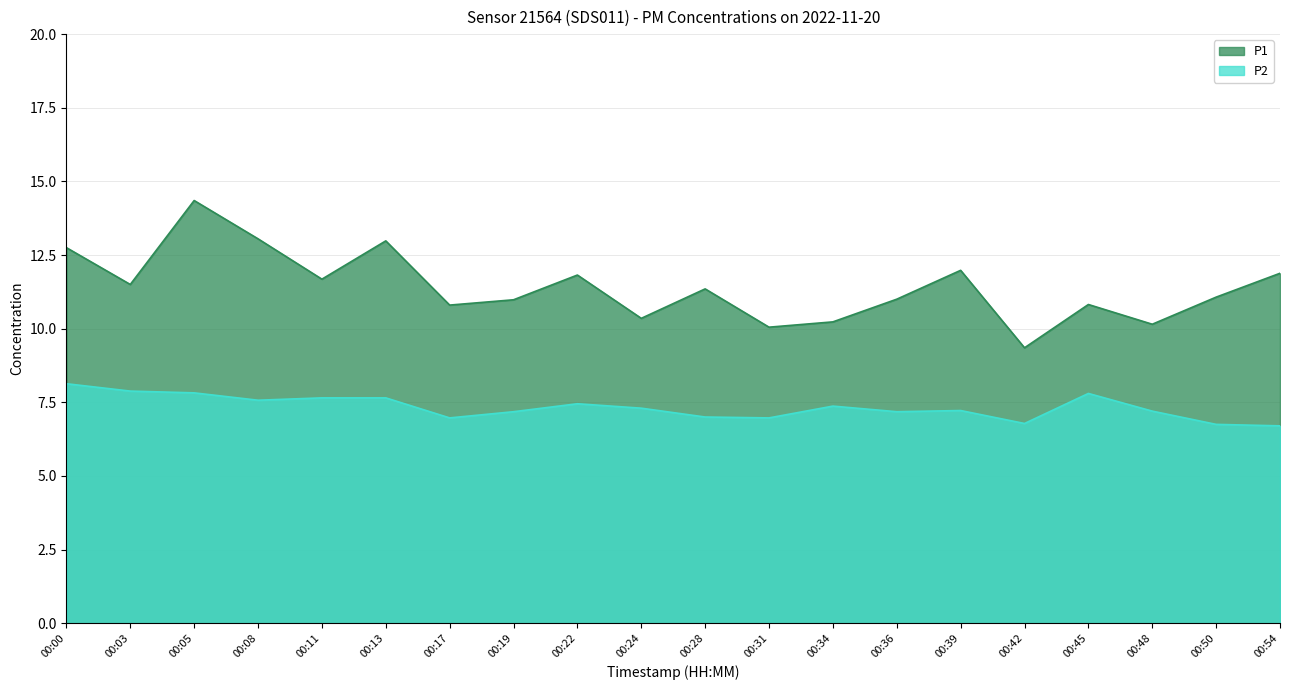

List the series in order of their peak value, lowest first.

P2, P1